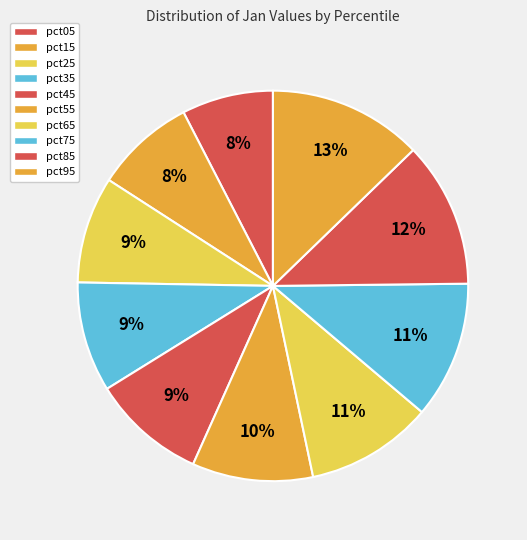

Is it true that pct05 is 13% of the pie?

False